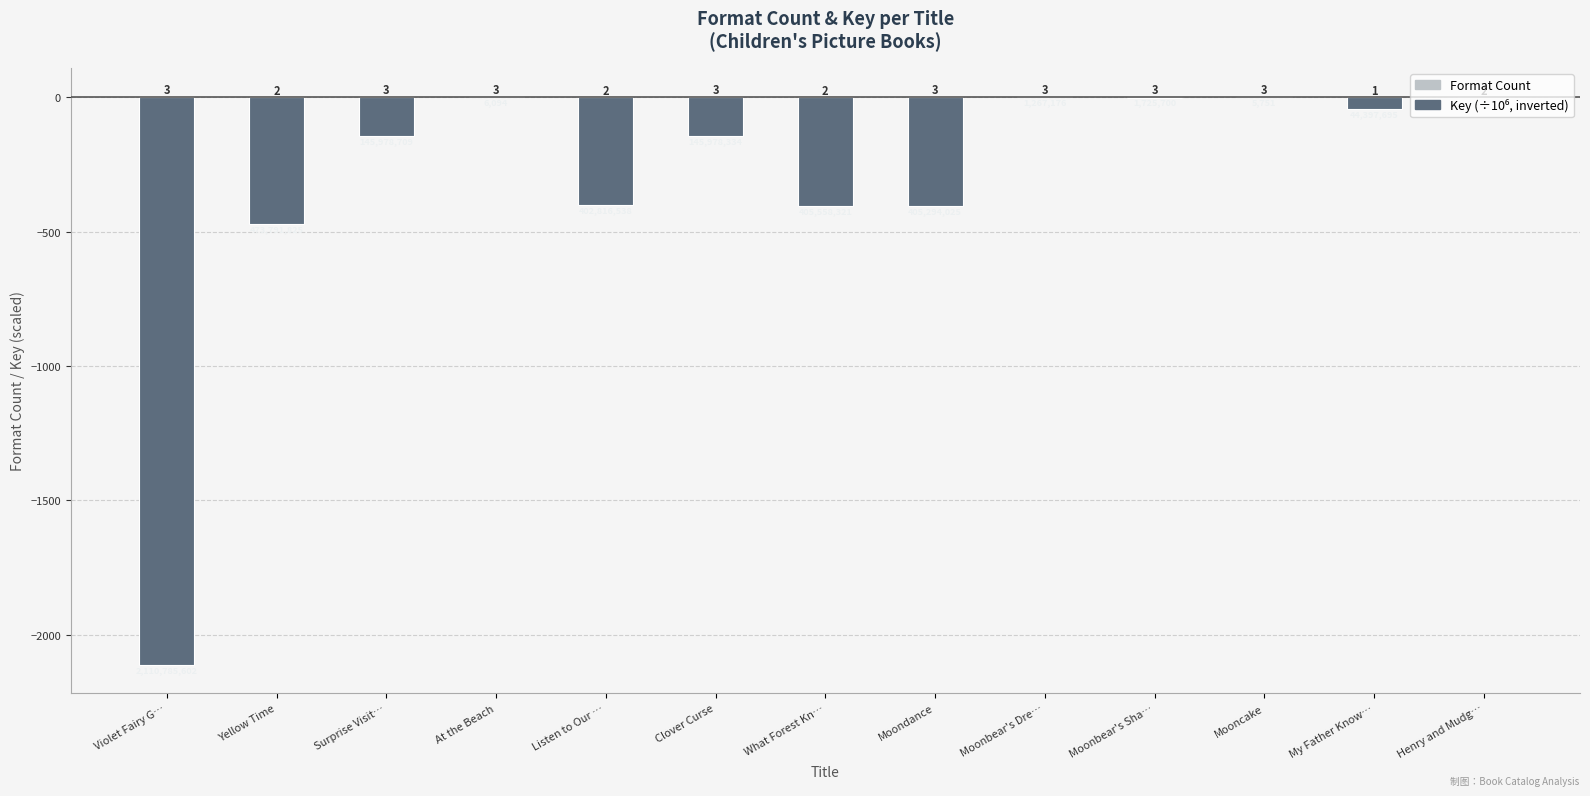

What is the label of the 6th bar from the left?

Clover Curse